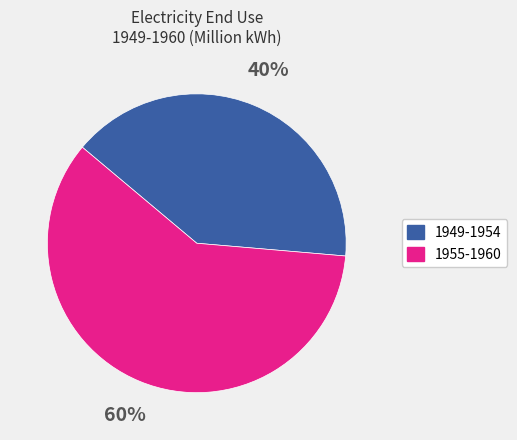

How many slices are in this pie chart?

2